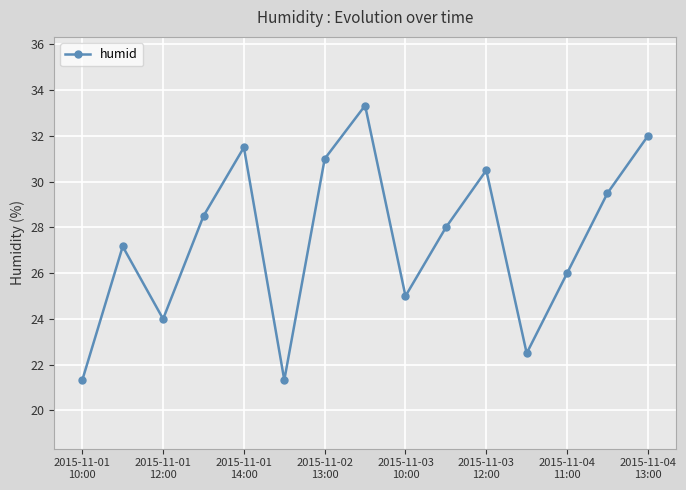

How many points are higher than both their immediate neighbors (excluding endpoints)?

4